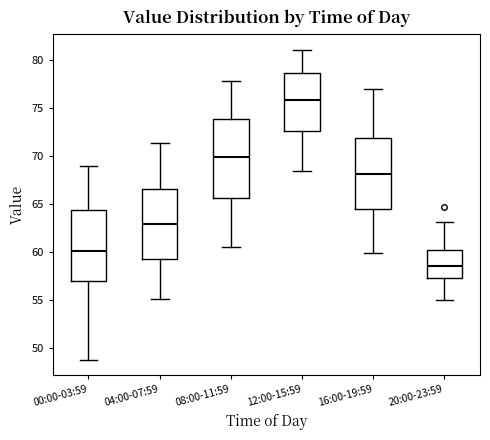

Where does the median line of the box for 00:00-03:59 sit on the y-axis? The values are not printed on the chart, so give them approximately, as read against the axis.

60.0